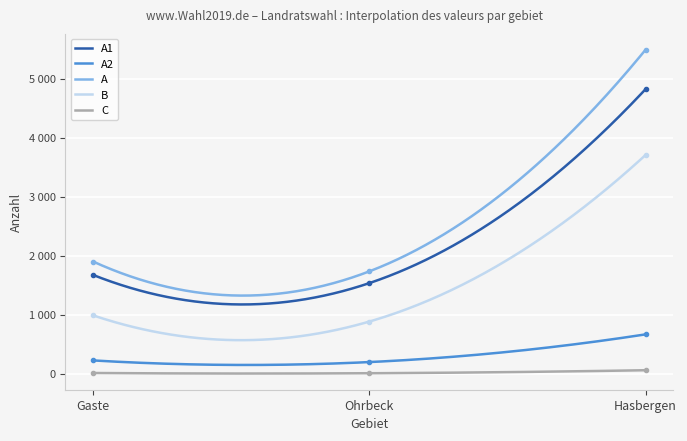

What position from the right is Ohrbeck?

2